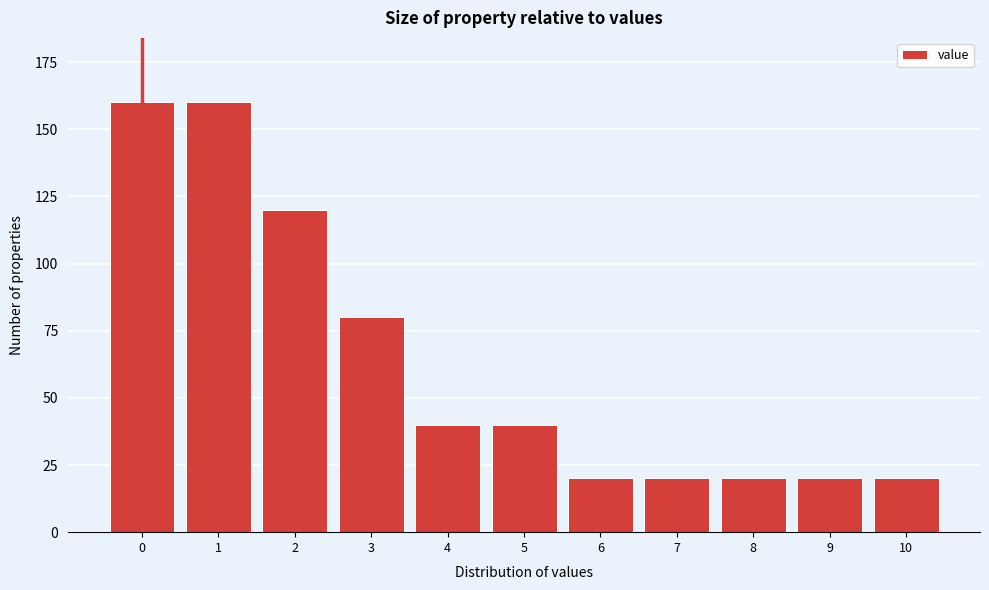

Reading left to right, extract all data points from this chart.

0=160	1=160	2=120	3=80	4=40	5=40	6=20	7=20	8=20	9=20	10=20